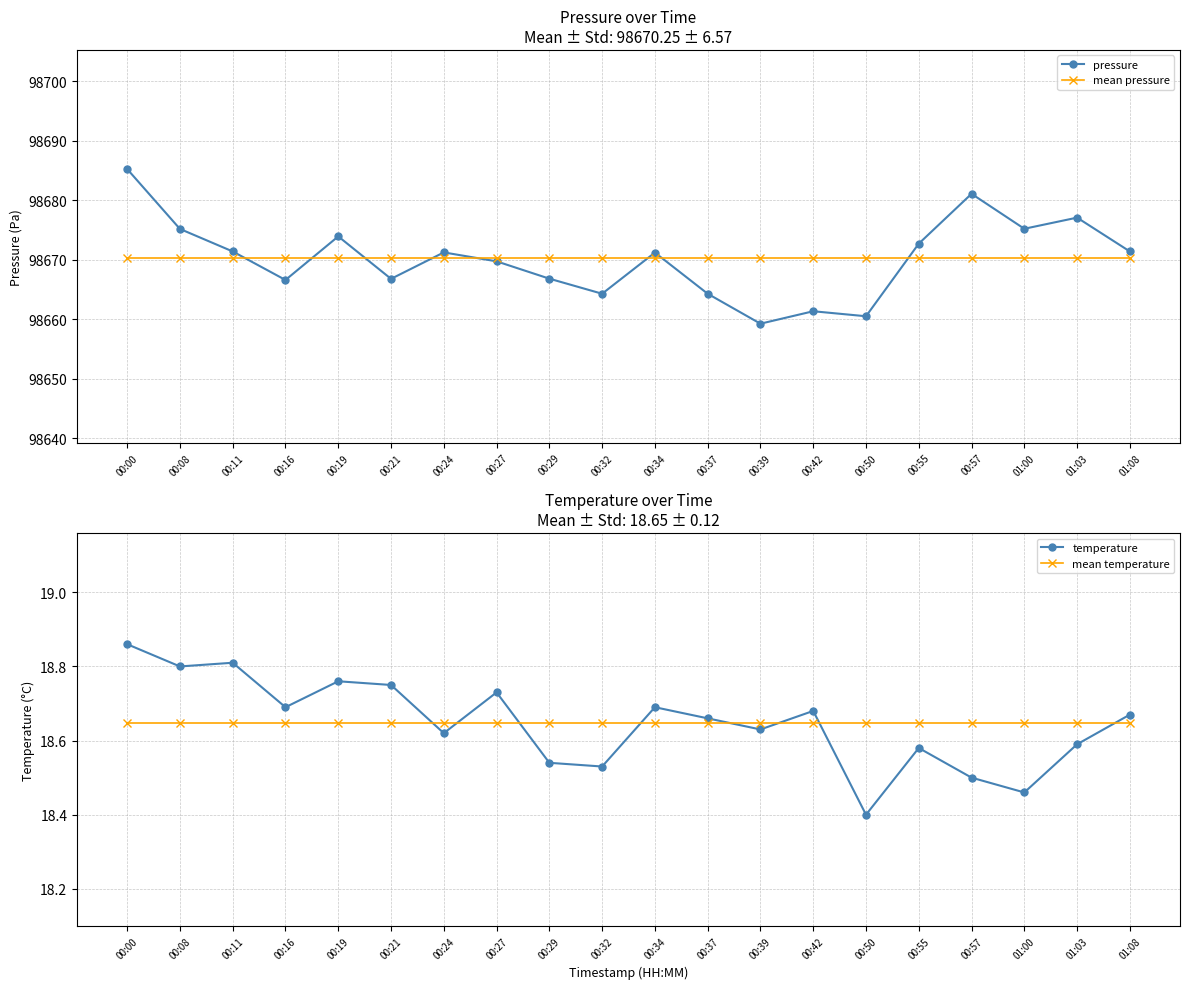

Rank the categories by temperature value from lowest to highest.

00:50, 01:00, 00:57, 00:32, 00:29, 00:55, 01:03, 00:24, 00:39, 00:37, 01:08, 00:42, 00:16, 00:34, 00:27, 00:21, 00:19, 00:08, 00:11, 00:00